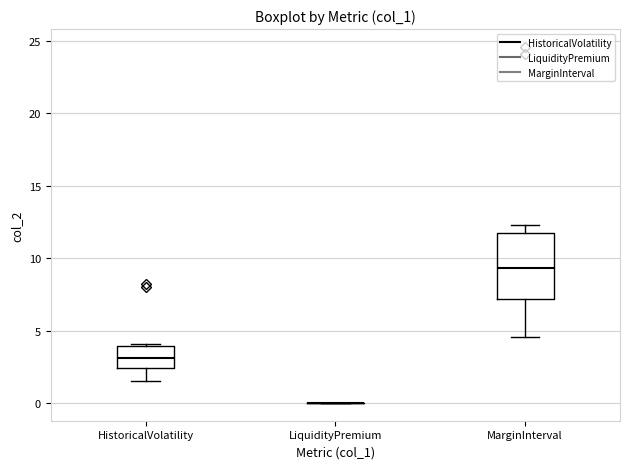

Reading left to right, transcribe this box plot: for each box, give where its median line is, the range the box spans, and where its two whiskers end, as read against the y-axis. The values are not printed on the chart, so give them approximately, as read against the axis.

HistoricalVolatility: median 3.0, box 2.5 to 4.0, whiskers 1.5 to 4.0 (just above the box's upper edge)
LiquidityPremium: box collapsed to a line at 0.0, whiskers 0.0 to 0.0
MarginInterval: median 9.5, box 7.0 to 11.5, whiskers 4.5 to 12.5